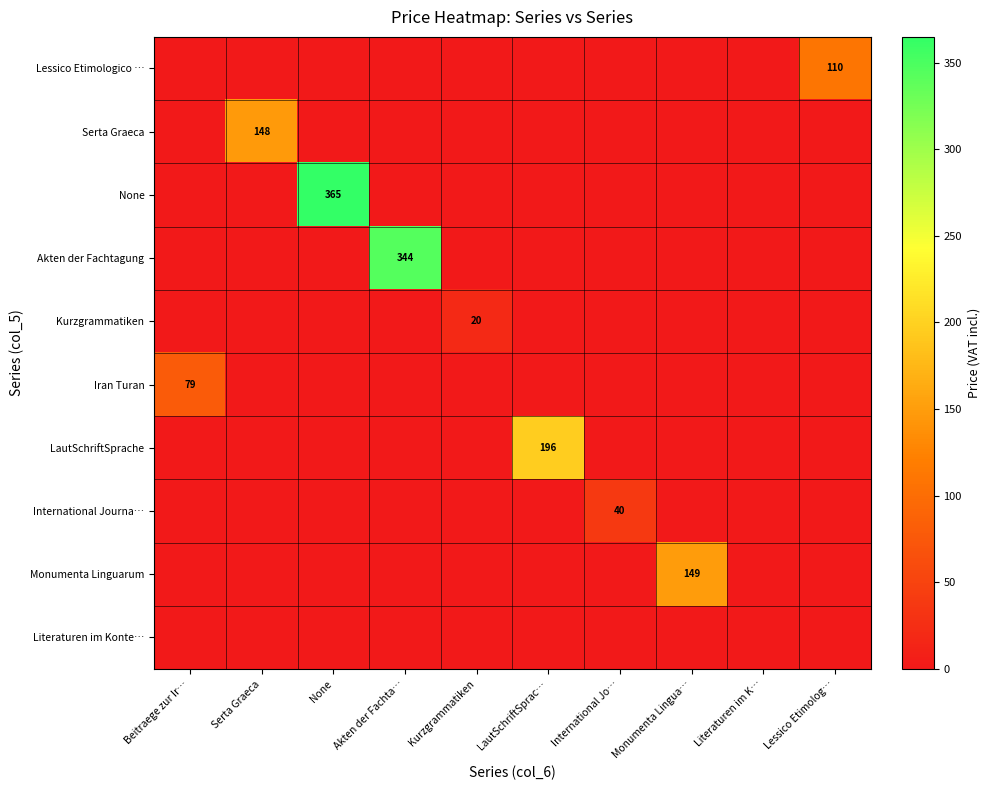

Is it true that Serta Graeca equals 148 at Serta Graeca?

True